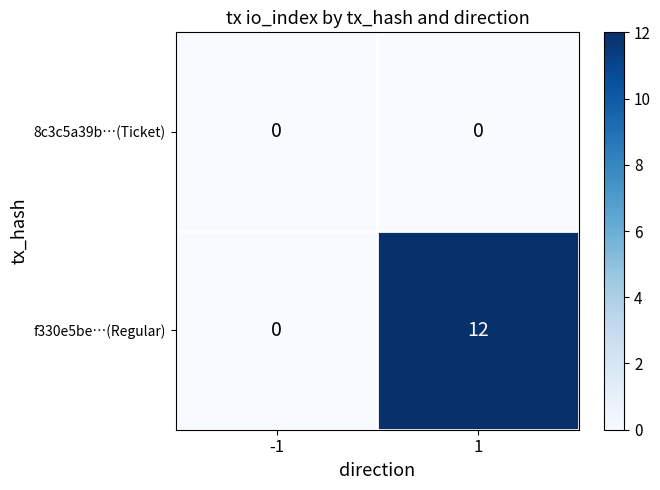

Which series has the largest total across all categories?

f330e5be…(Regular)